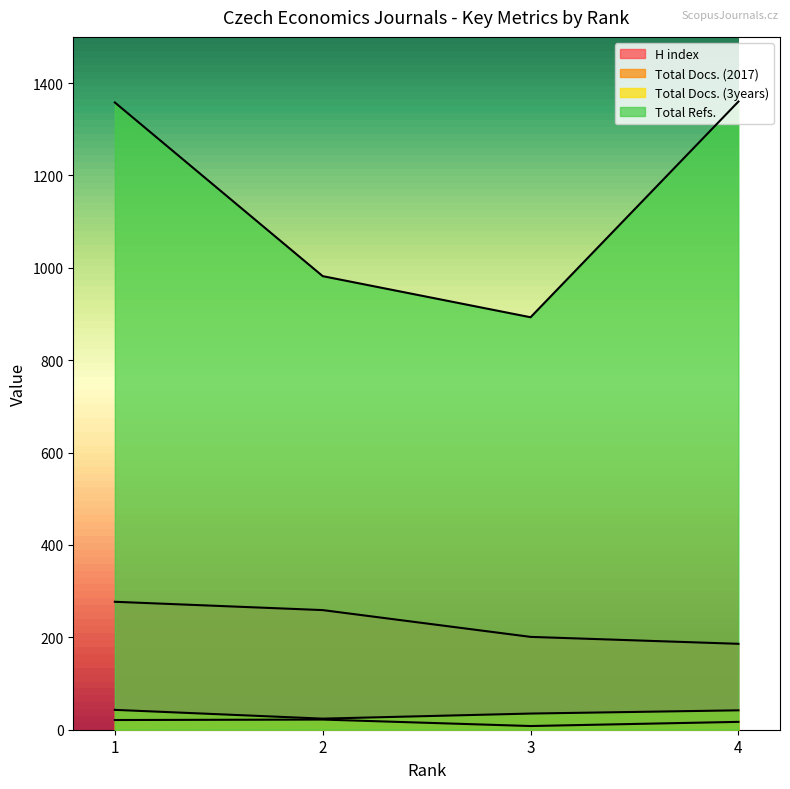

True or false: H index has more than 1 points higher than both neighbors.

False